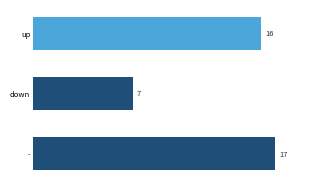

List the labels in order of value, smallest first.

down, up, -